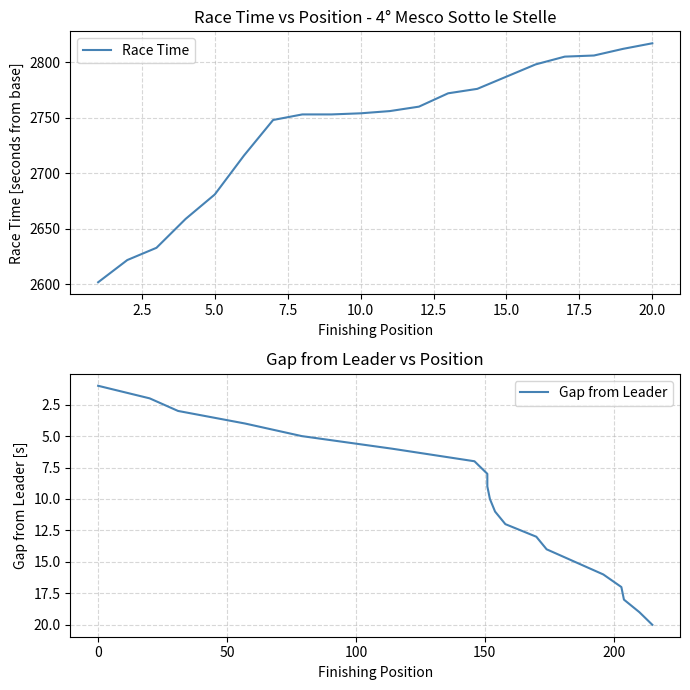

What is the maximum value for Race Time?

2817